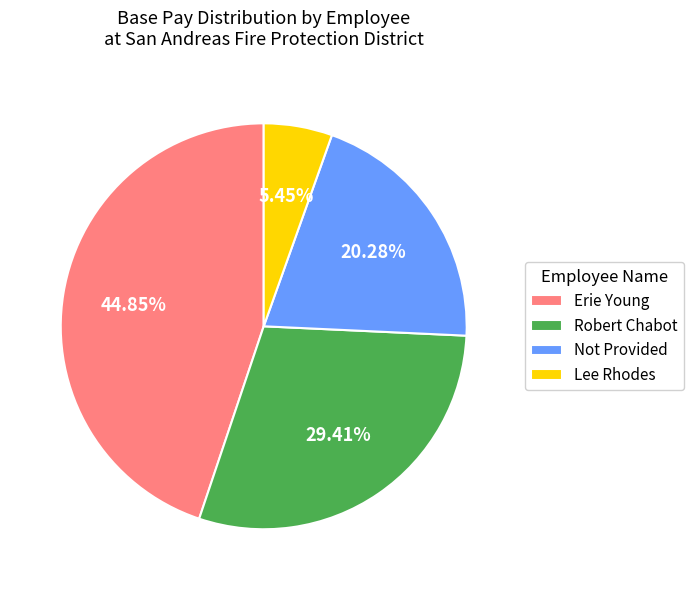

To the nearest percent, what is the difference between the largest and smallest slice percentages?

39%